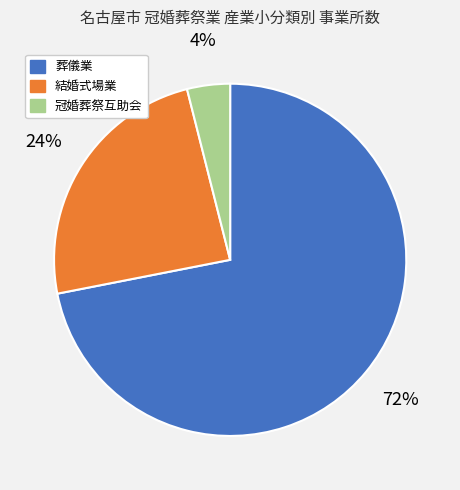

Which slice is the largest?

葬儀業